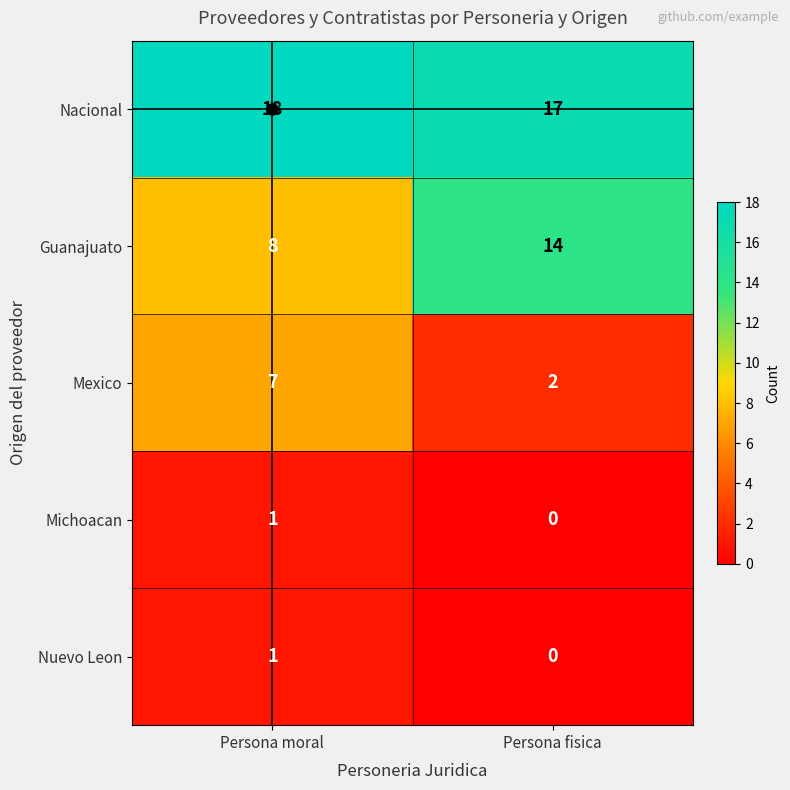

Between Persona moral and Persona fisica, which series saw the biggest shift?

Guanajuato